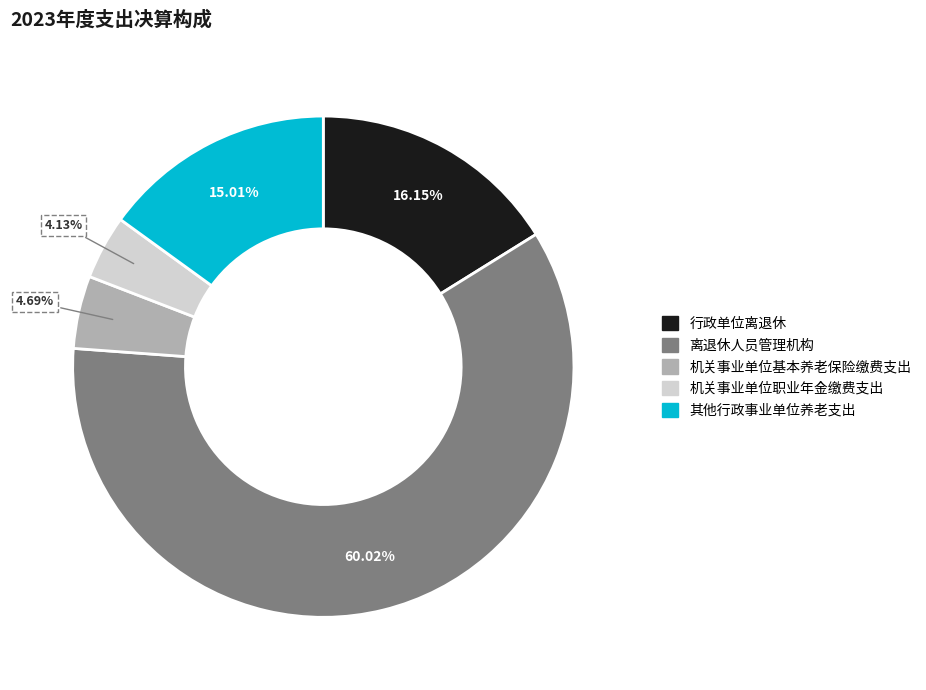

Approximately how many times larger is the value at 机关事业单位基本养老保险缴费支出 compared to 机关事业单位职业年金缴费支出?

1.1